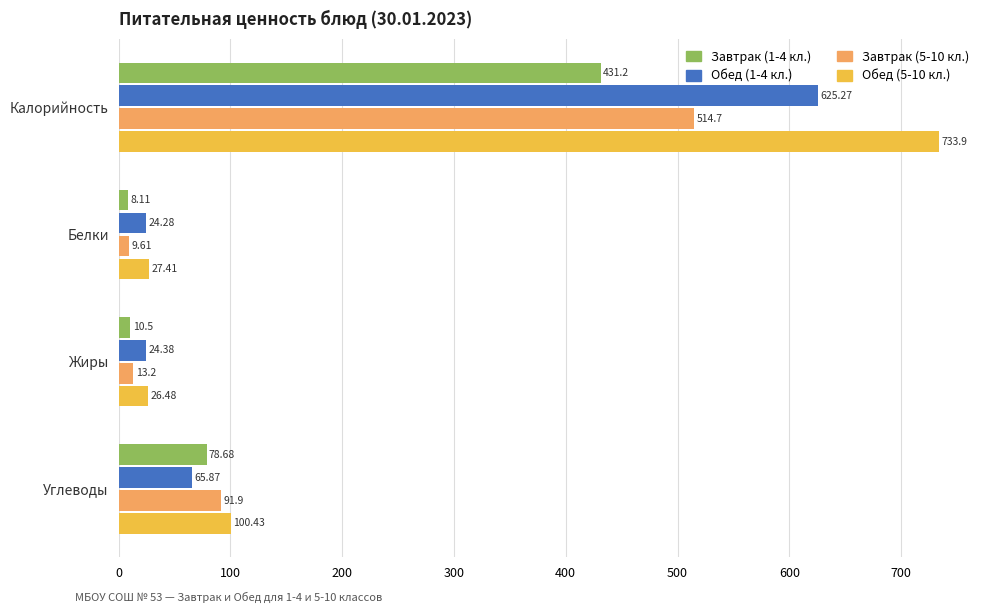

How many values in the Завтрак (1-4 кл.) series exceed 78?

2